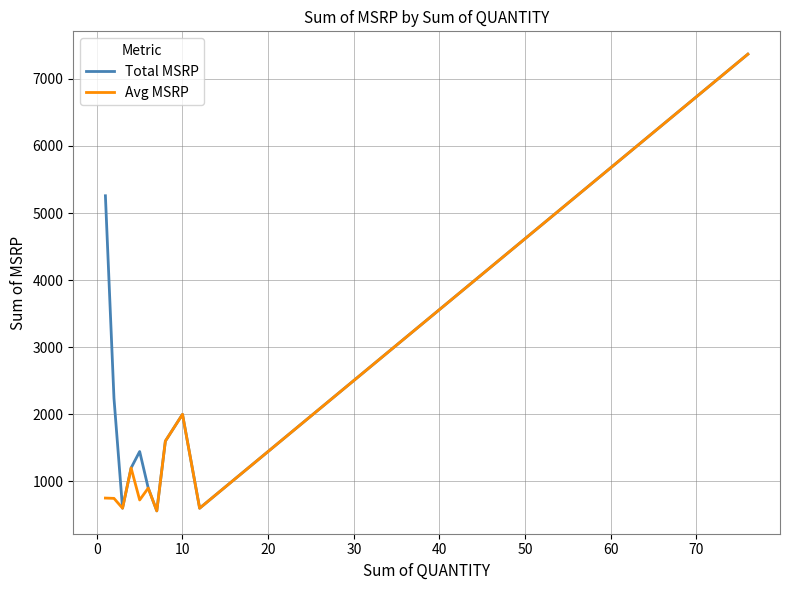

List the series in order of their overall mean, lowest first.

Avg MSRP, Total MSRP